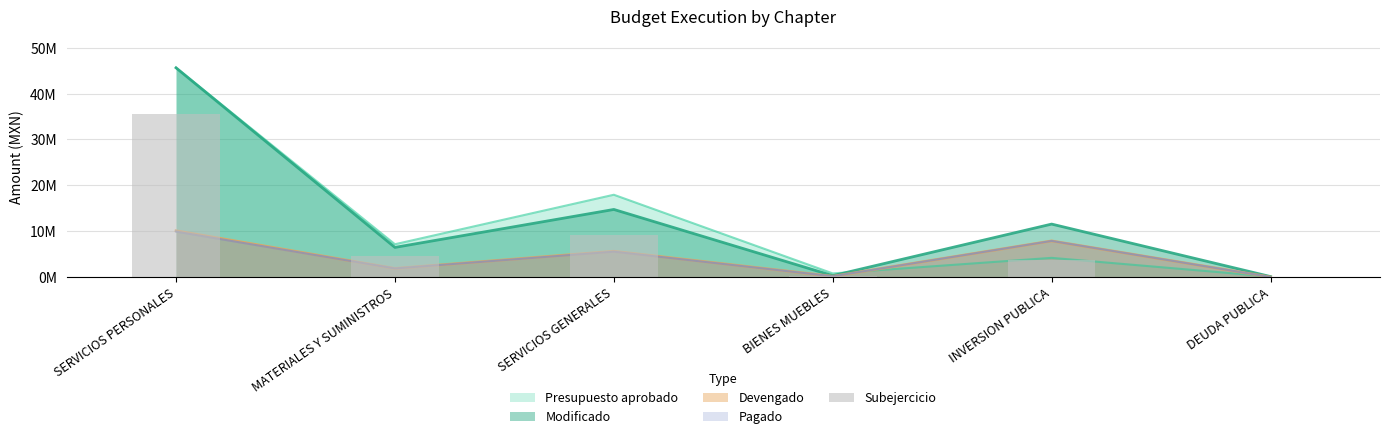

Does the chart contain any negative values?

No